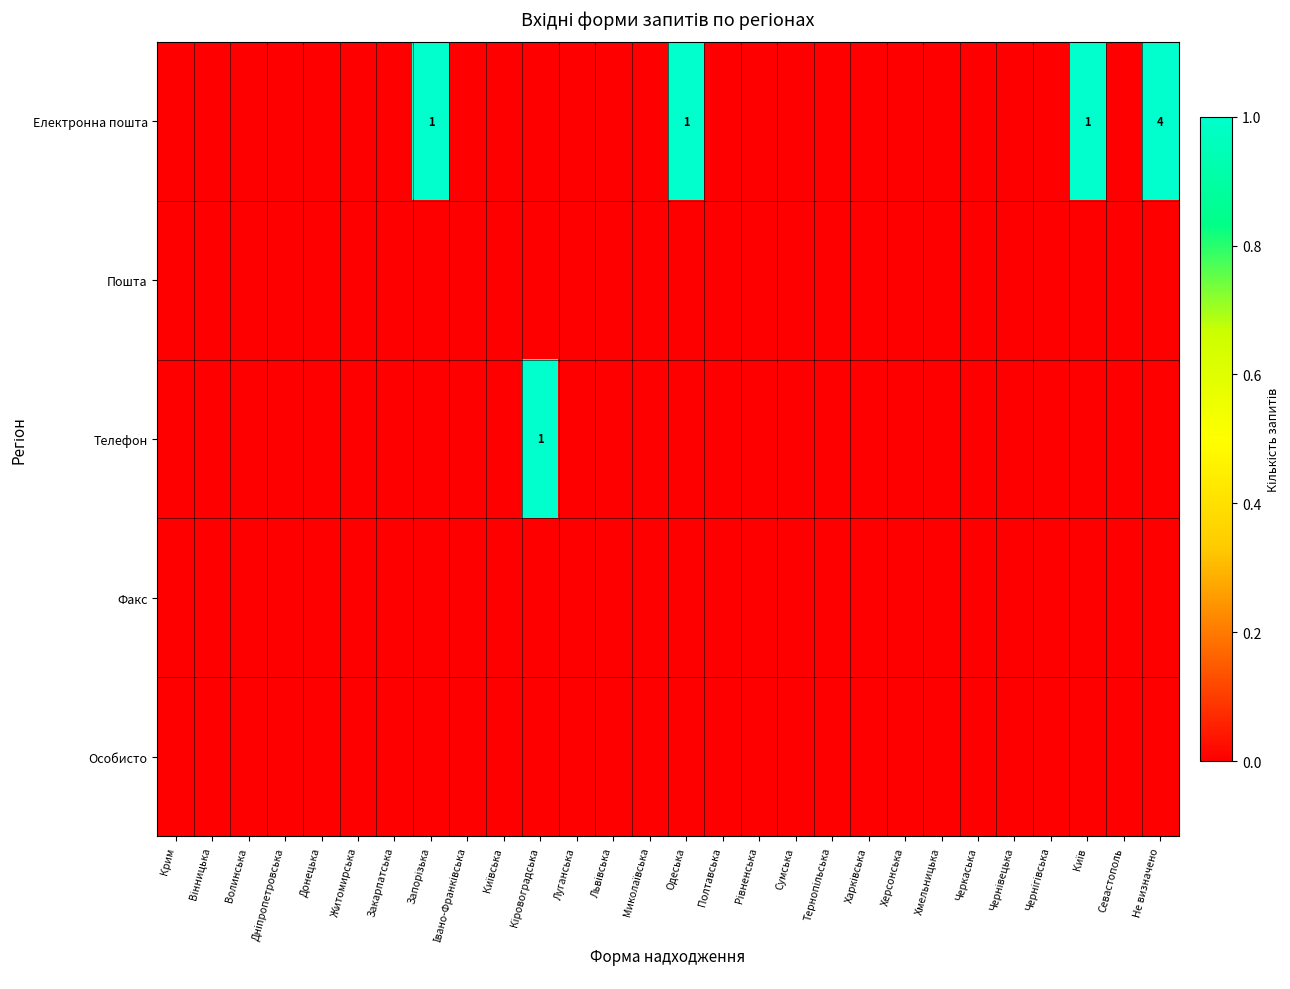

The Електронна пошта series shows 0 at Чернігівська. True or false?

True